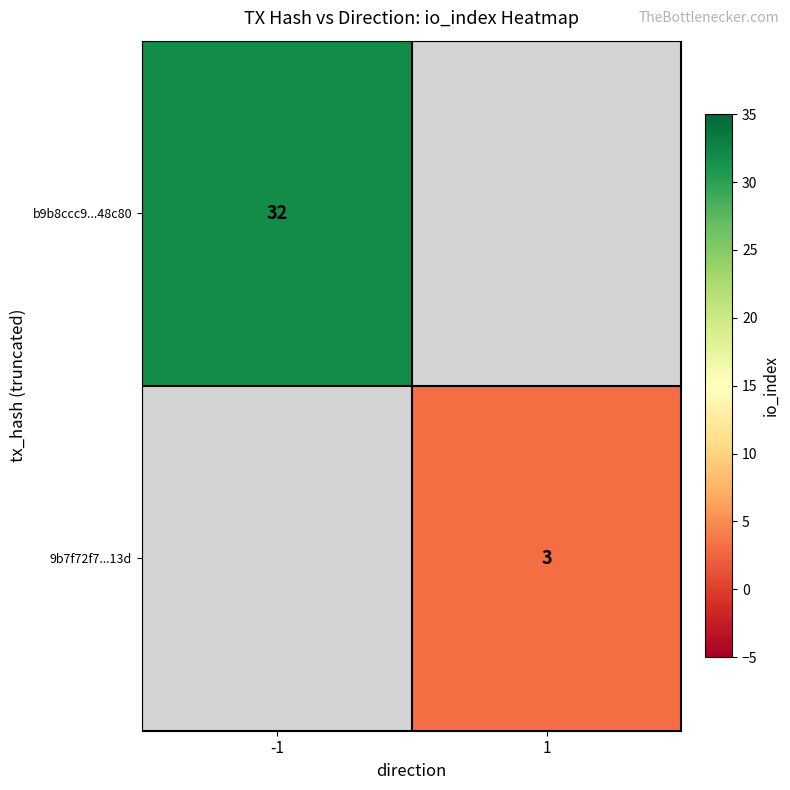

Is it true that 9b7f72f7...13d equals 2 at 1?

False